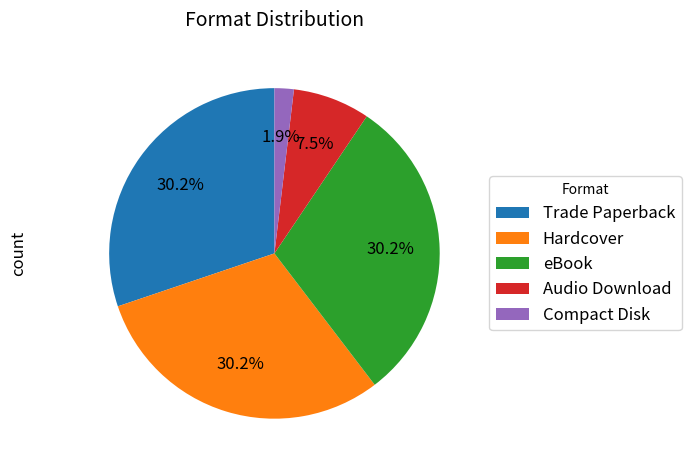

Is it true that eBook is 21% of the pie?

False